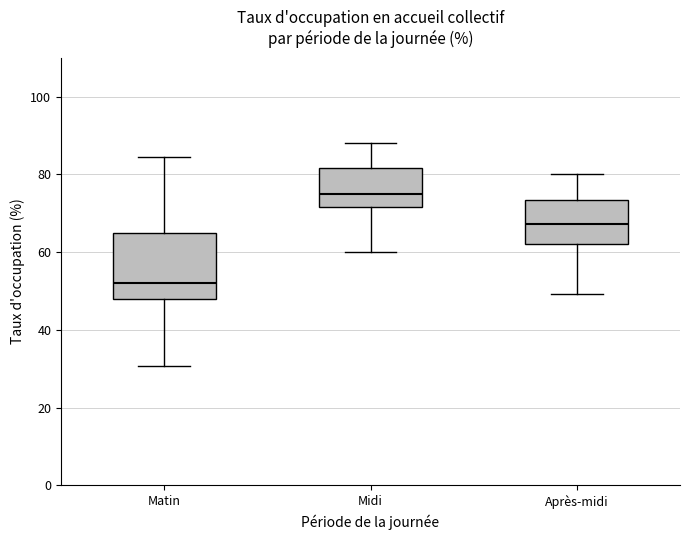

Reading left to right, read every box against the y-axis: the position of its median line, the range the box covers, and the ends of its whiskers. The values are not printed on the chart, so give them approximately, as read against the axis.

Matin: median 52, box 48 to 64, whiskers 30 to 84
Midi: median 76, box 72 to 82, whiskers 60 to 88
Après-midi: median 68, box 62 to 74, whiskers 50 to 80